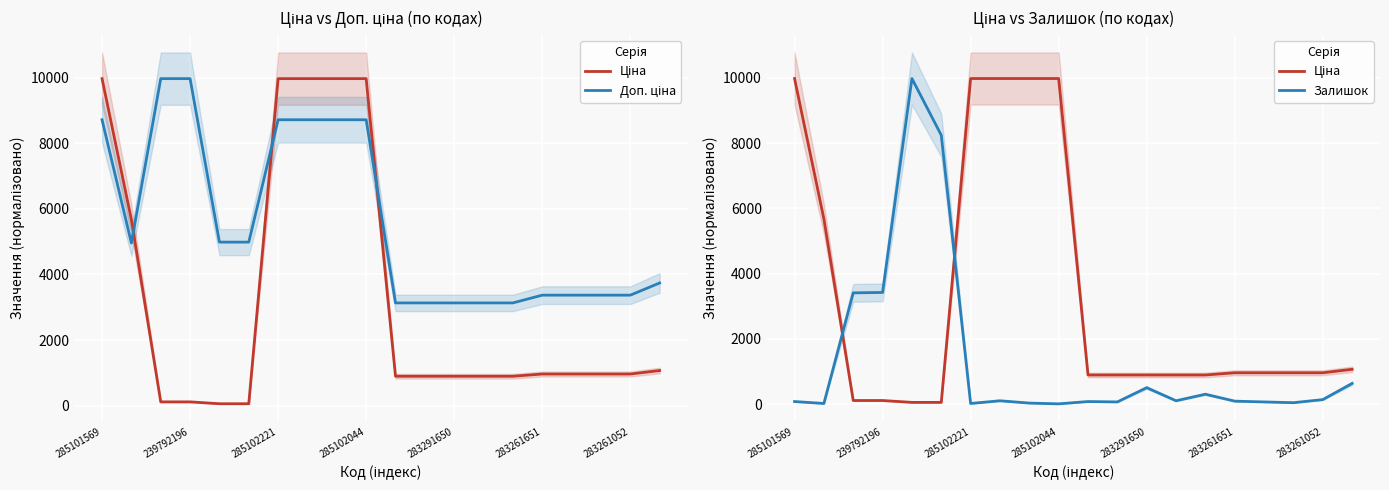

What are all the series names shown in the legend?

Ціна, Доп. ціна, Залишок